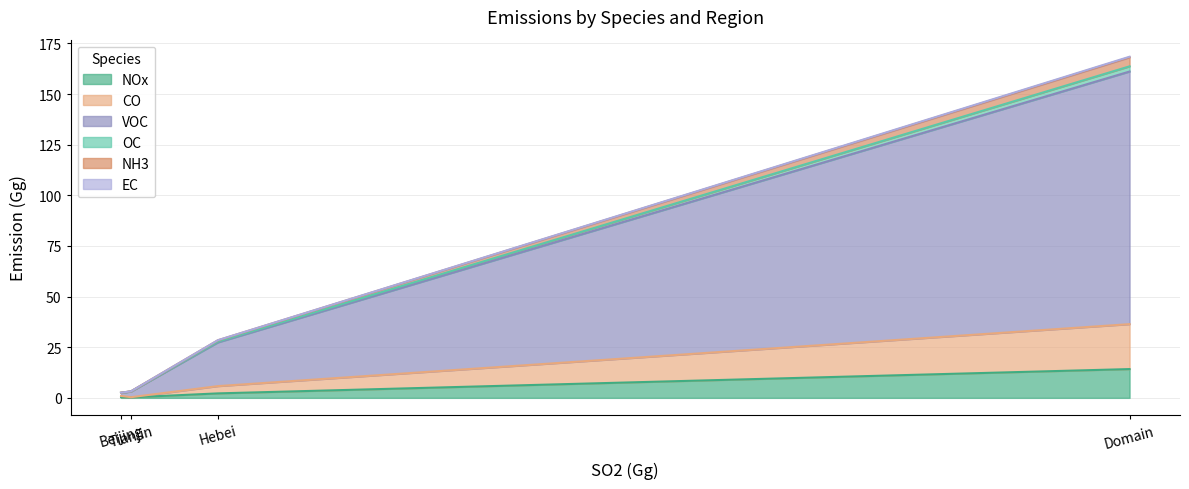

What is the maximum value for NOx?

14.2